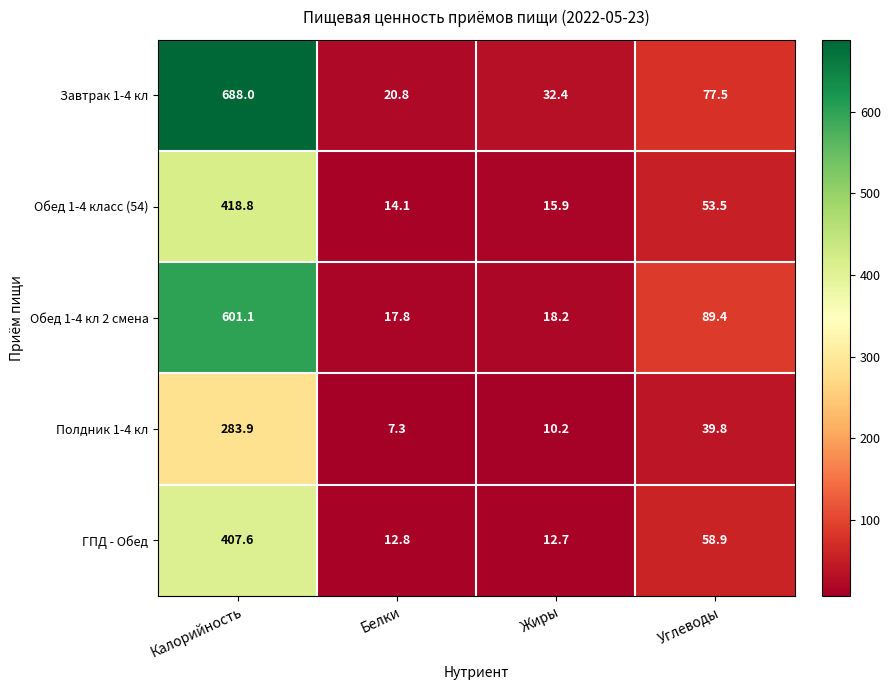

Which label corresponds to the largest value in the chart?

Калорийность